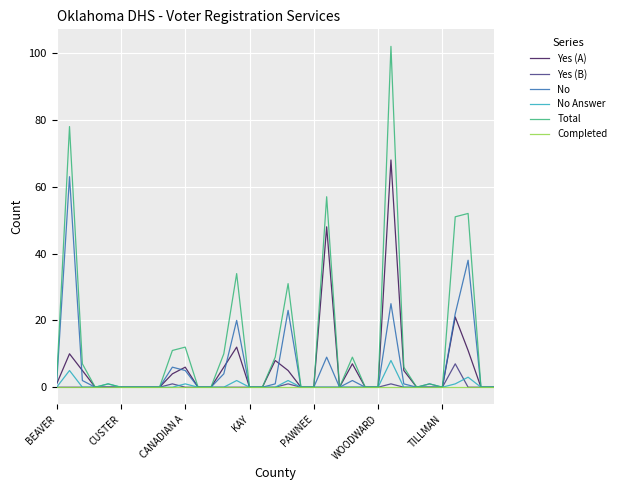

Which series has the largest range (max minus min)?

Total